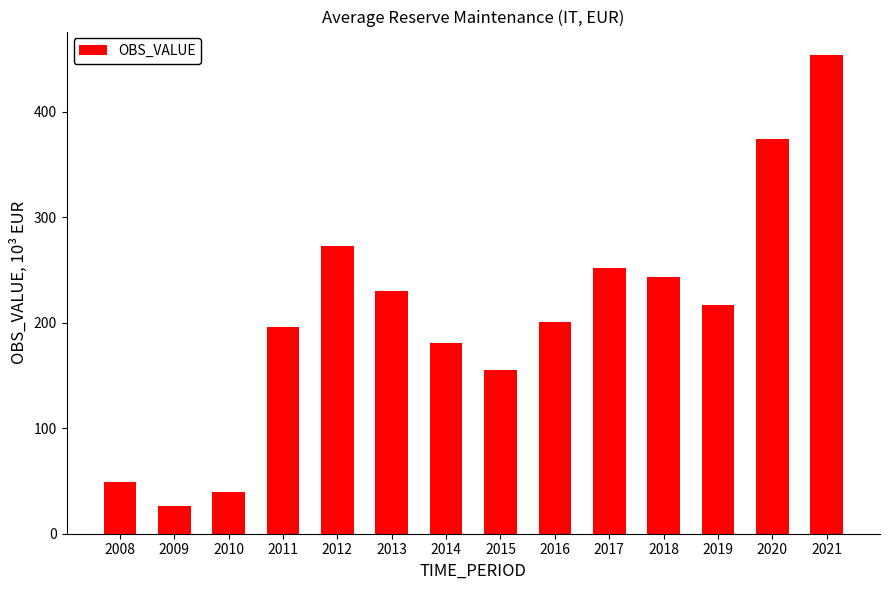

Reading left to right, extract all data points from this chart.

49.0	26.3	39.5	196.1	272.3	230.2	180.7	155.3	201.0	251.5	243.5	216.8	374.0	453.4